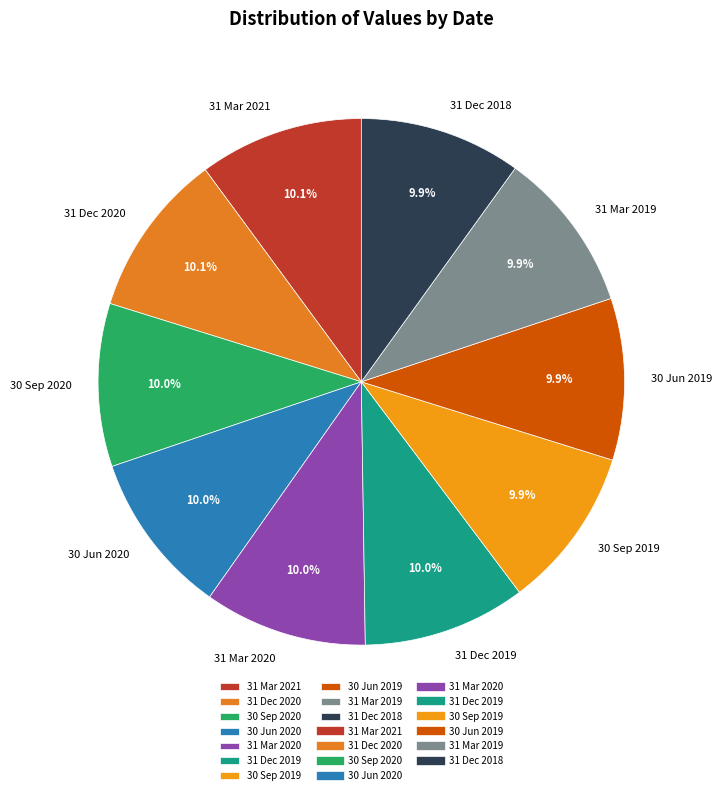

How much of the chart is everything except 30 Jun 2019?

90.1%